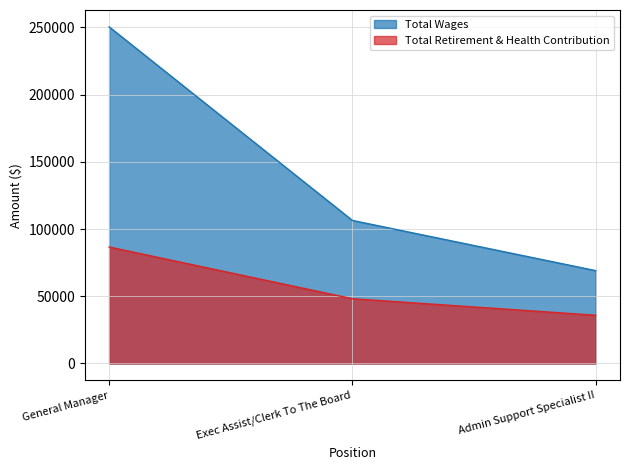

Count the number of data series in this chart.

2